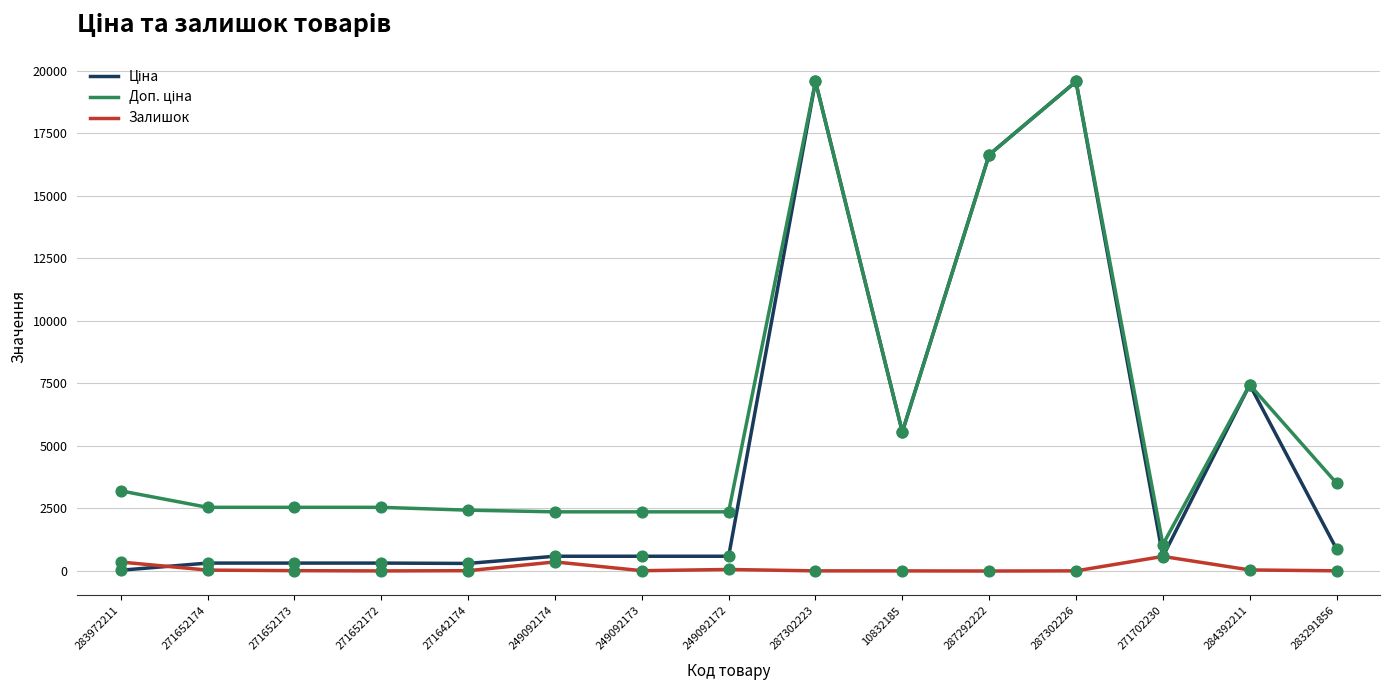

Is it true that Залишок equals 584.0 at 271702230?

True